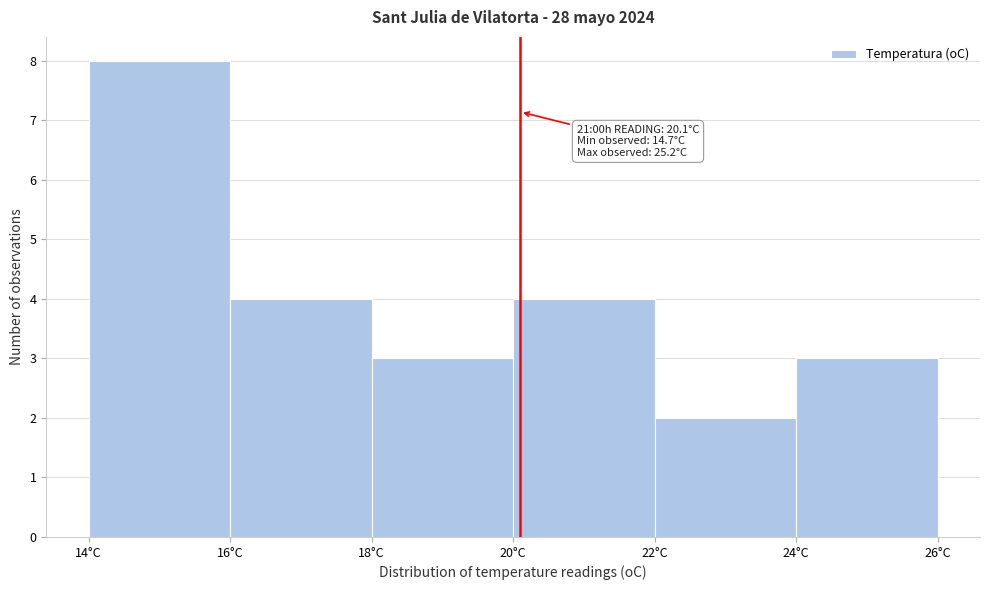

Which range on the x-axis has the tallest bar?

14 to 16